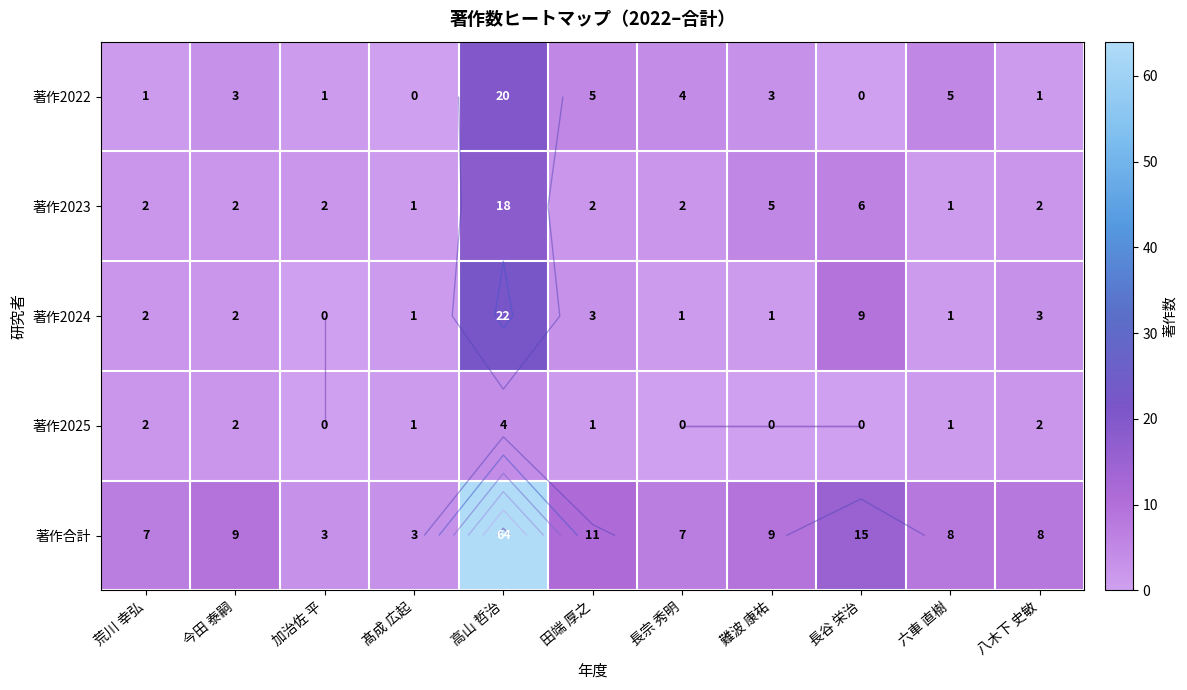

At how many categories does at least one series exceed 49?

1